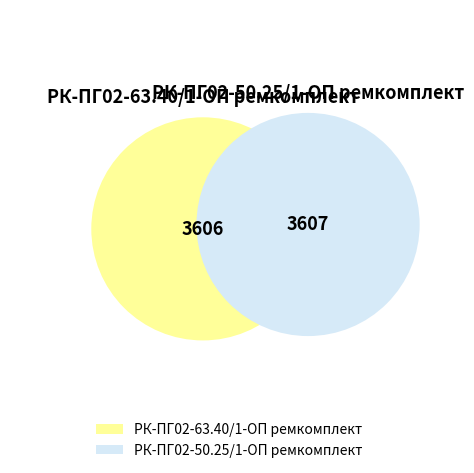

Which slice is the largest?

РК-ПГ02-50.25/1-ОП ремкомплект